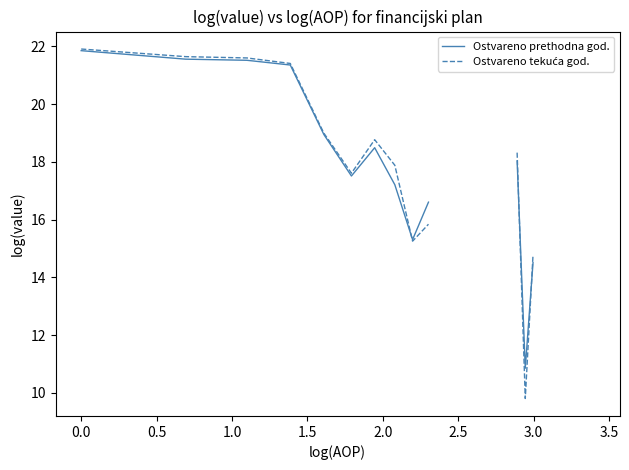

What is the difference between the highest and lowest values at 3.0?

0.7